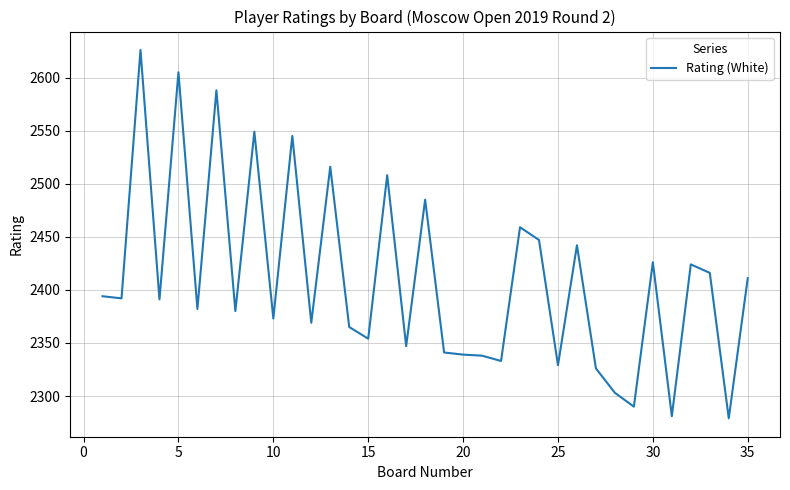

What is the difference between the maximum and minimum values?

347